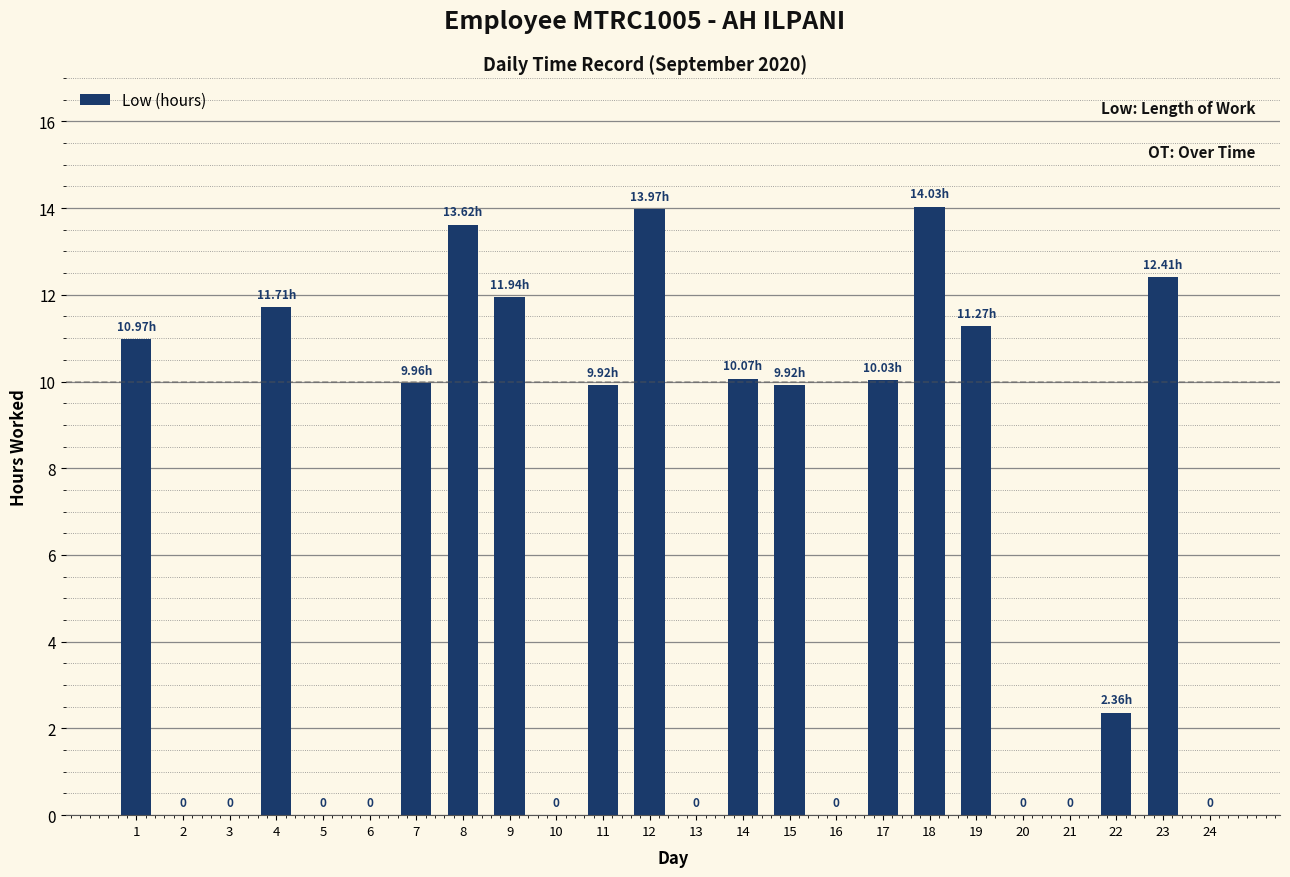

Is it true that the value at 14 is 10.1?

True